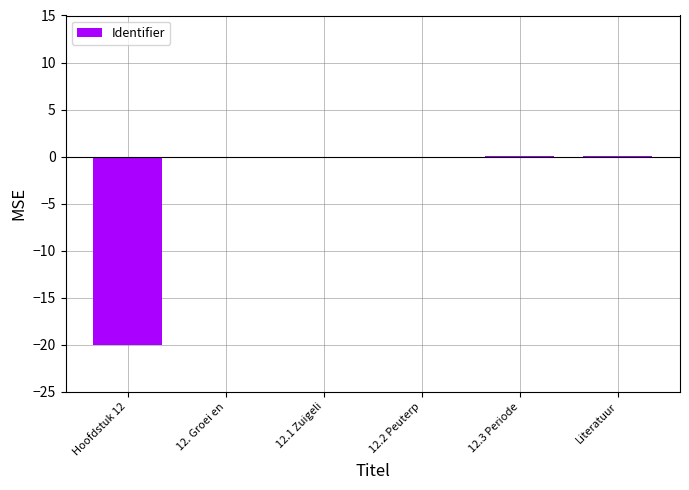

What is the difference between the values at Hoofdstuk 12 and 12.1 Zuigeli?

20.0